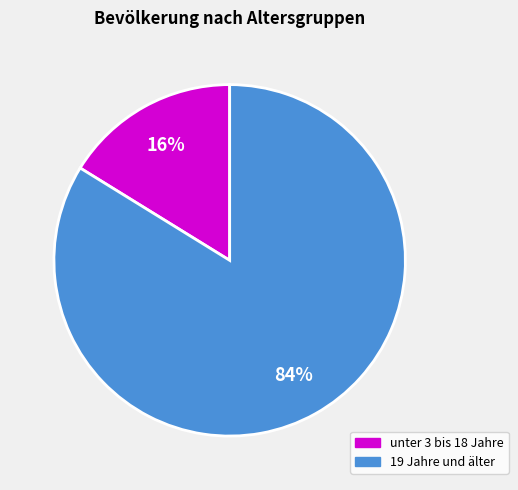

Is there a majority slice in this chart?

Yes